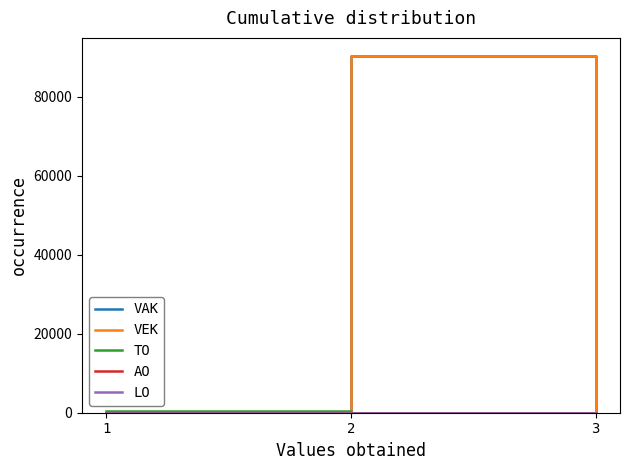

Is it true that TO equals -212 at 2?

False